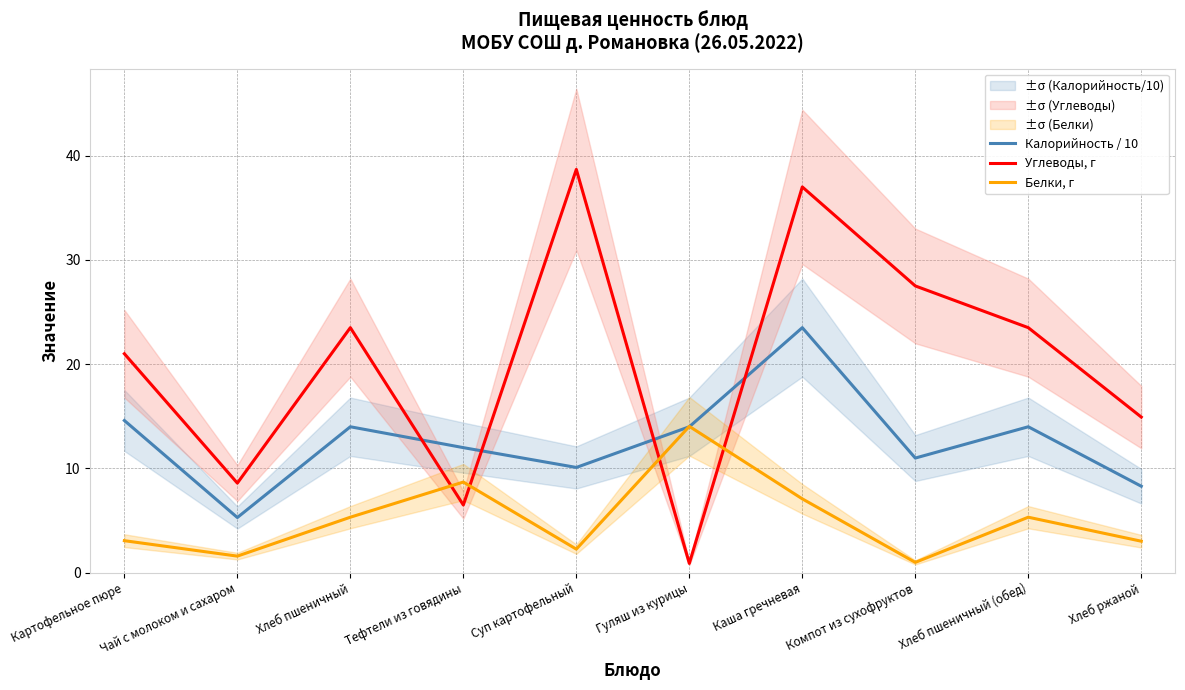

At Гуляш из курицы, list the series in order from largest to smallest.

Белки, г, Калорийность / 10, Углеводы, г